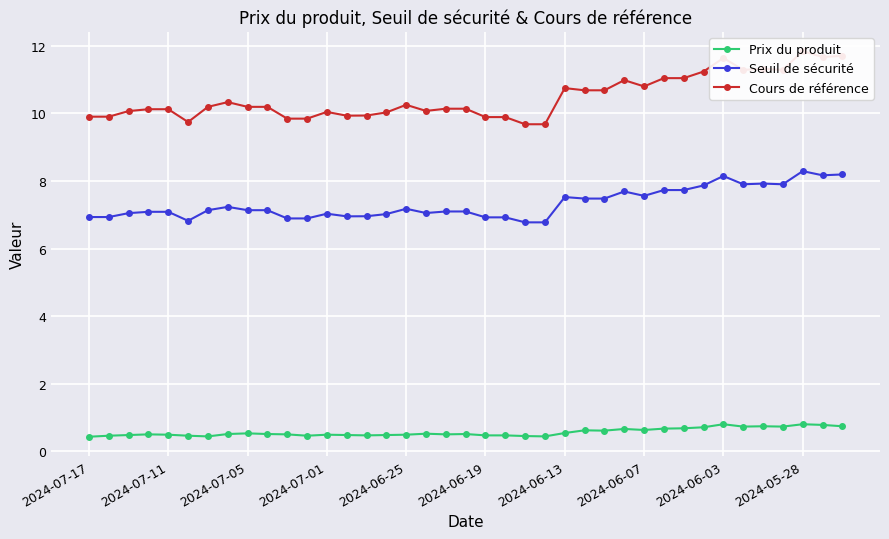

Where is Cours de référence nearest to the value 10?

15